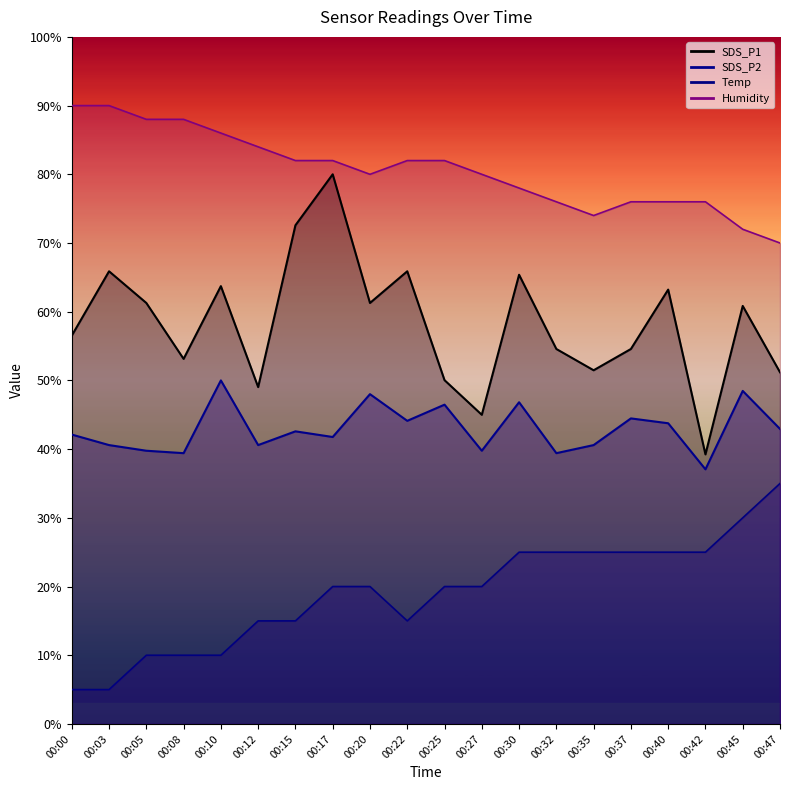

At which category is the sum across all series the highest?

00:17